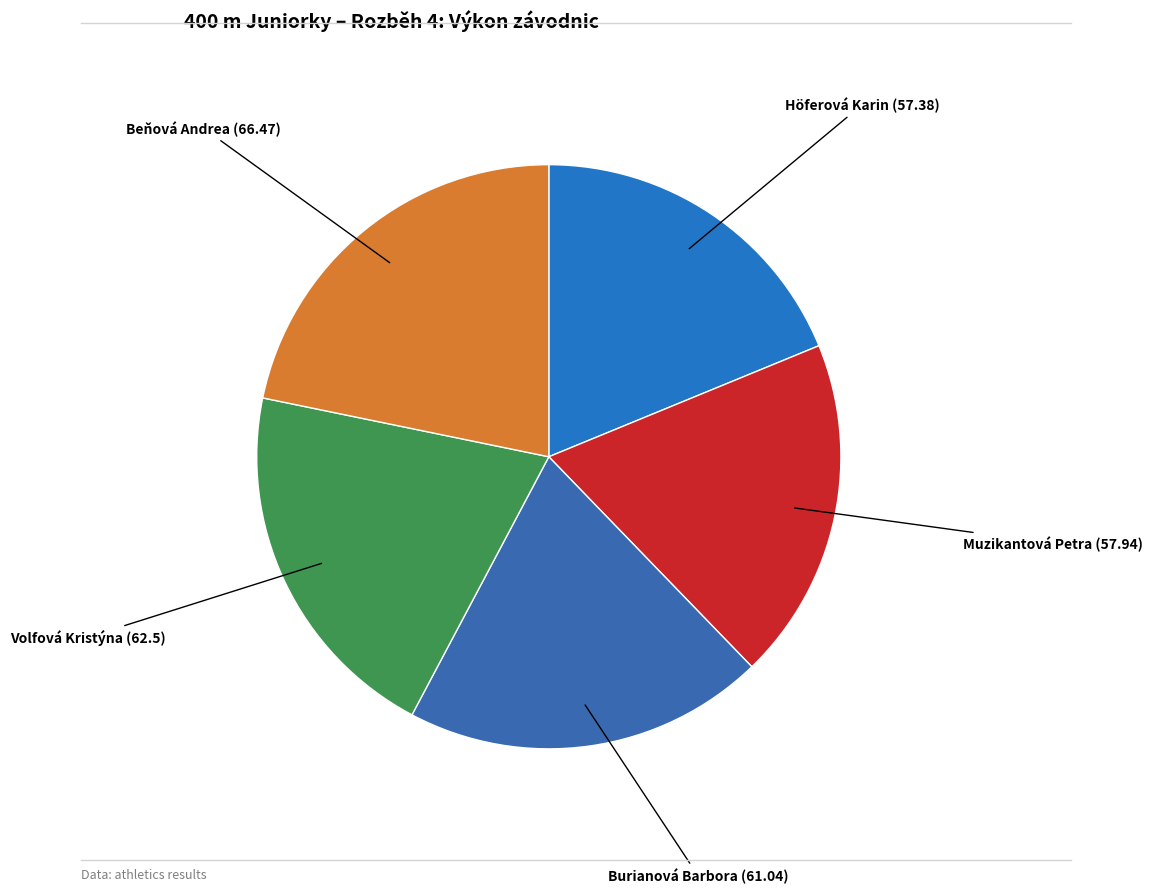

What is the largest slice in the pie chart?

Beňová Andrea